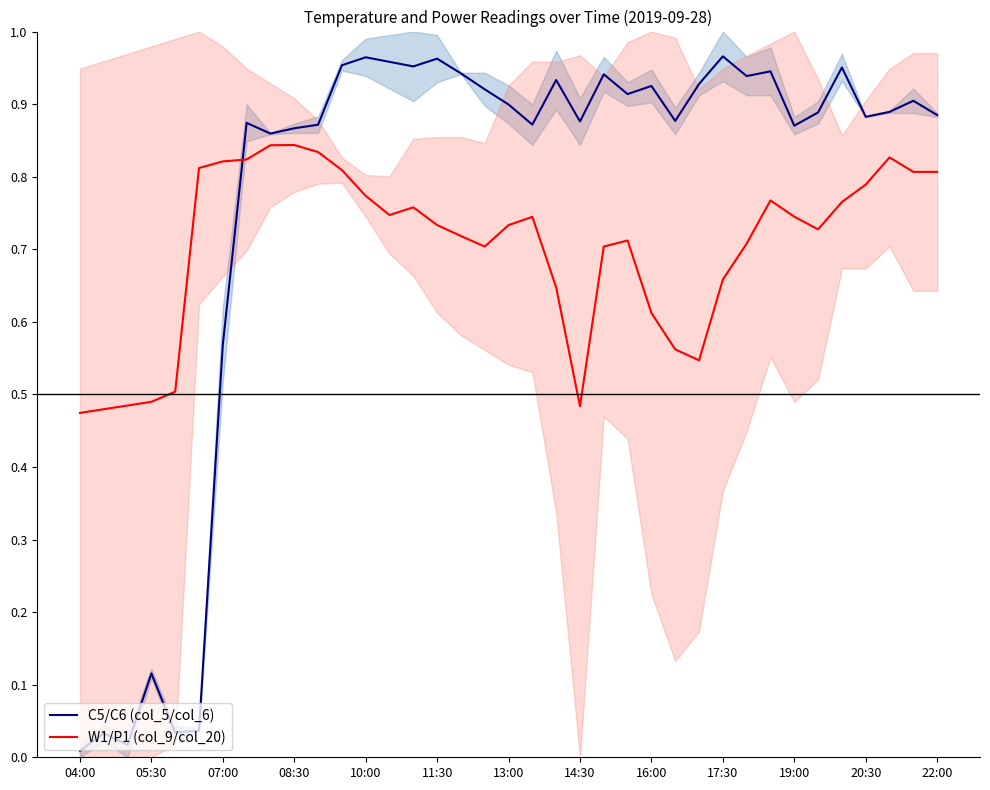

How many intersections are there between C5/C6 (col_5/col_6) and W1/P1 (col_9/col_20)?

1